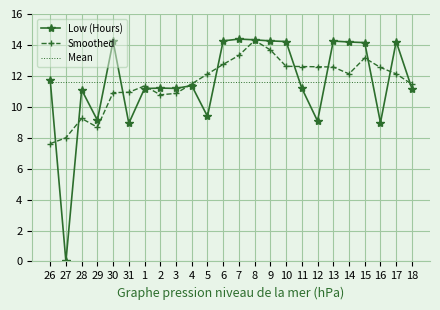

Is the value of Low (Hours) at 7 greater than the value of Smoothed at 26?

Yes